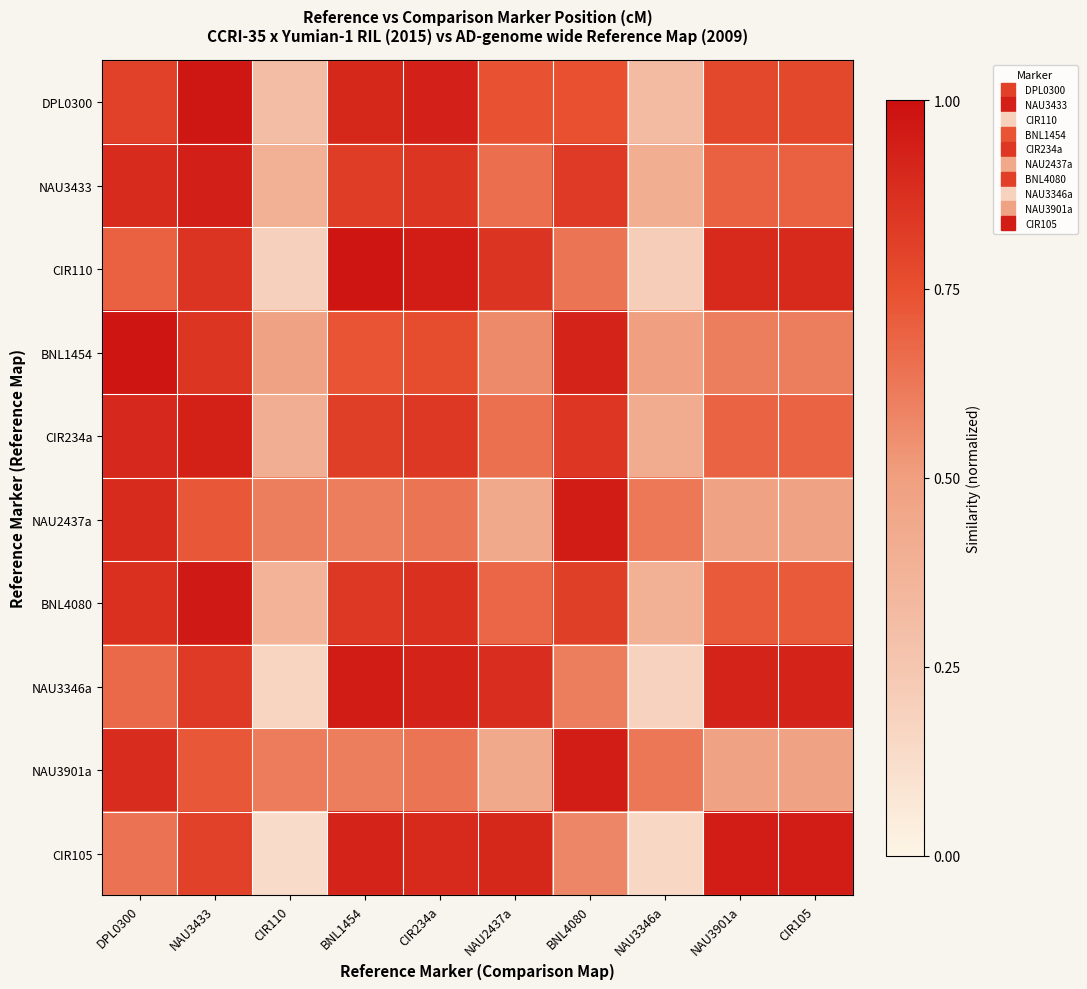

Which series has the widest spread of values?

CIR105